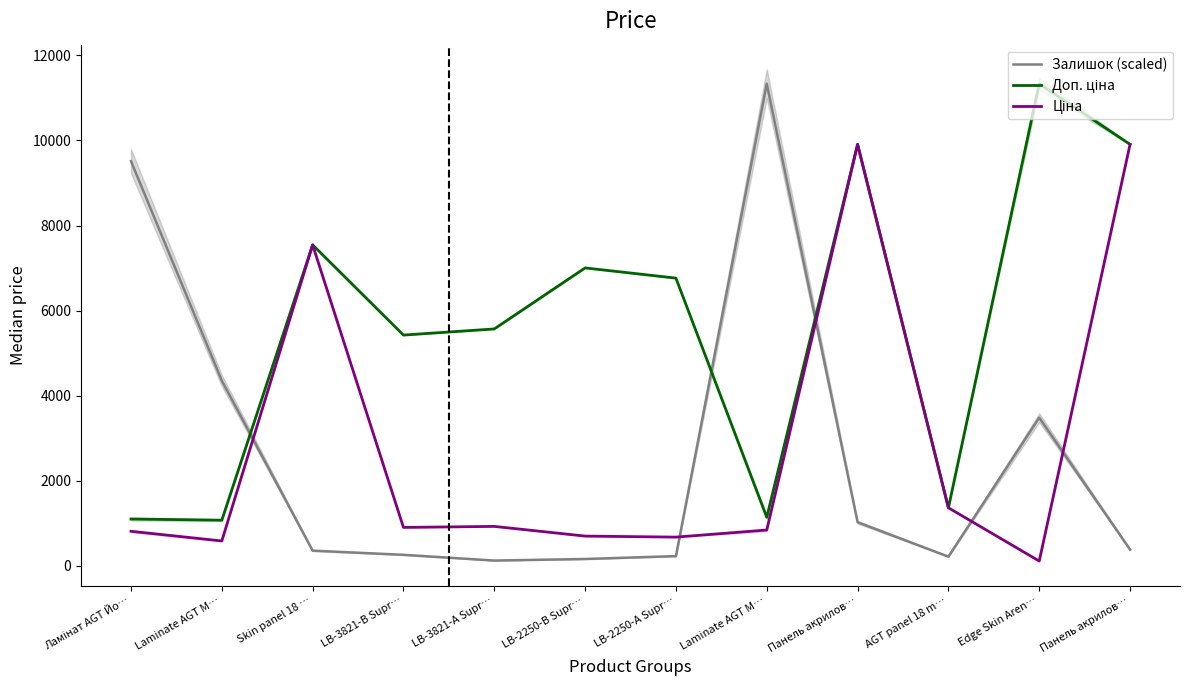

Reading left to right, transcribe all the data shown in this chart.

Залишок (scaled): Ламінат AGT Йо…=9513.9	Laminate AGT M…=4354.0	Skin panel 18 …=358.5	LB-3821-В Supr…=260.4	LB-3821-А Supr…=125.6	LB-2250-В Supr…=162.4	LB-2250-А Supr…=229.8	Laminate AGT M…=11334.0	Панель акрилов…=1026.4	AGT panel 18 m…=217.5	Edge Skin Aren…=3483.8	Панель акрилов…=383.0
Доп. ціна: Ламінат AGT Йо…=1101.8	Laminate AGT M…=1074.5	Skin panel 18 …=7545.9	LB-3821-В Supr…=5425.9	LB-3821-А Supr…=5569.9	LB-2250-В Supr…=7004.3	LB-2250-А Supr…=6764.4	Laminate AGT M…=1142.1	Панель акрилов…=9908.5	AGT panel 18 m…=1366.0	Edge Skin Aren…=11334.0	Панель акрилов…=9908.5
Ціна: Ламінат AGT Йо…=813.0	Laminate AGT M…=586.0	Skin panel 18 …=7545.9	LB-3821-В Supr…=904.3	LB-3821-А Supr…=928.3	LB-2250-В Supr…=700.4	LB-2250-А Supr…=676.4	Laminate AGT M…=842.8	Панель акрилов…=9908.5	AGT panel 18 m…=1366.3	Edge Skin Aren…=113.3	Панель акрилов…=9908.5